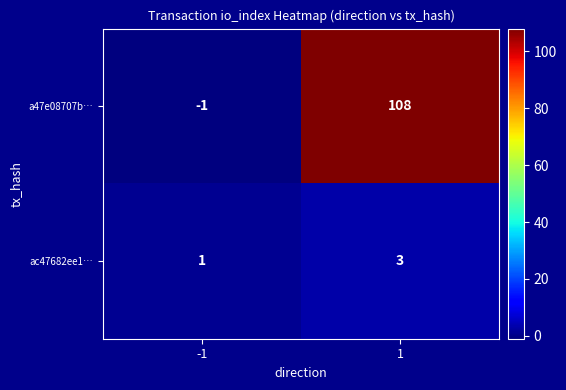

Which series has the widest spread of values?

a47e08707b…